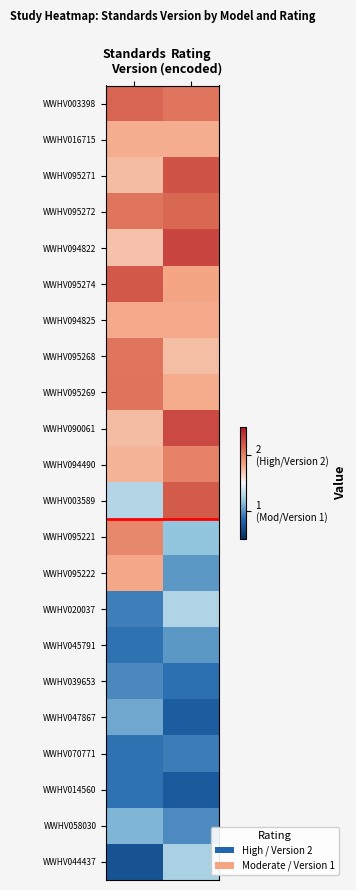

List the series in order of their peak value, highest first.

WWHV094822, WWHV090061, WWHV095271, WWHV095274, WWHV003589, WWHV003398, WWHV095272, WWHV095269, WWHV095268, WWHV094490, WWHV095221, WWHV095222, WWHV094825, WWHV016715, WWHV020037, WWHV044437, WWHV058030, WWHV047867, WWHV045791, WWHV039653, WWHV070771, WWHV014560